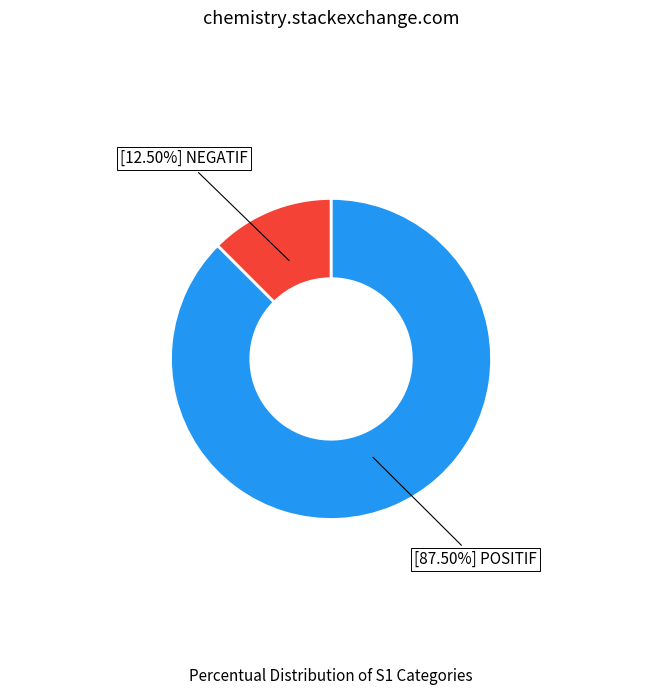

Does any single category account for the majority?

Yes